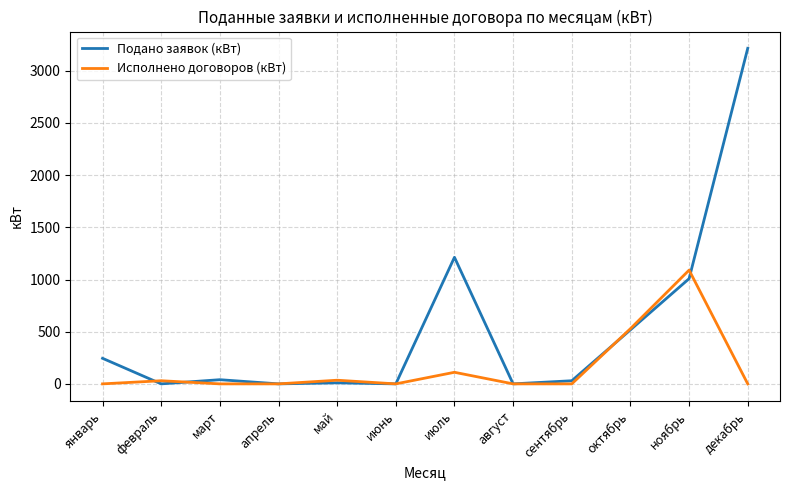

At which category does Исполнено договоров (кВт) reach its first local peak?

февраль